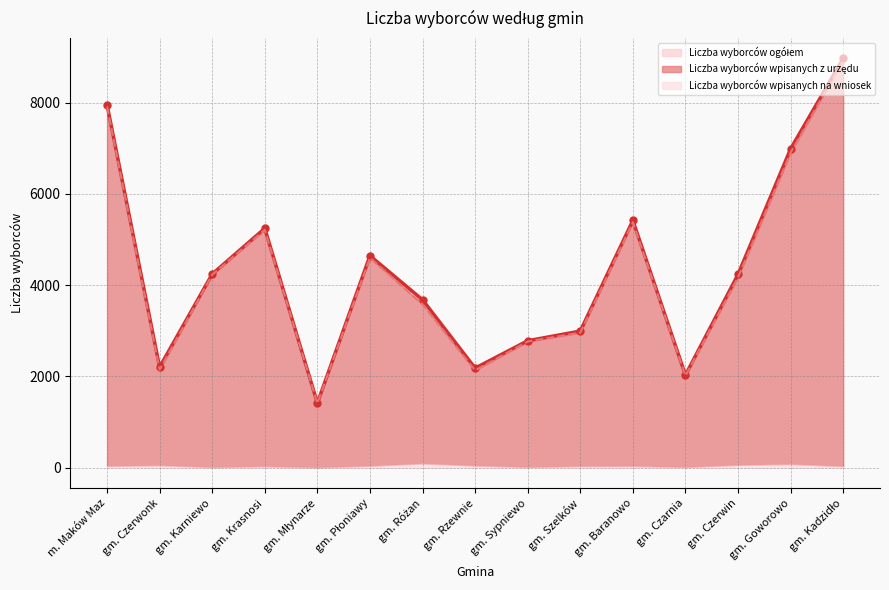

How many values in the Liczba wyborców wpisanych z urzędu series are below 4172?

7